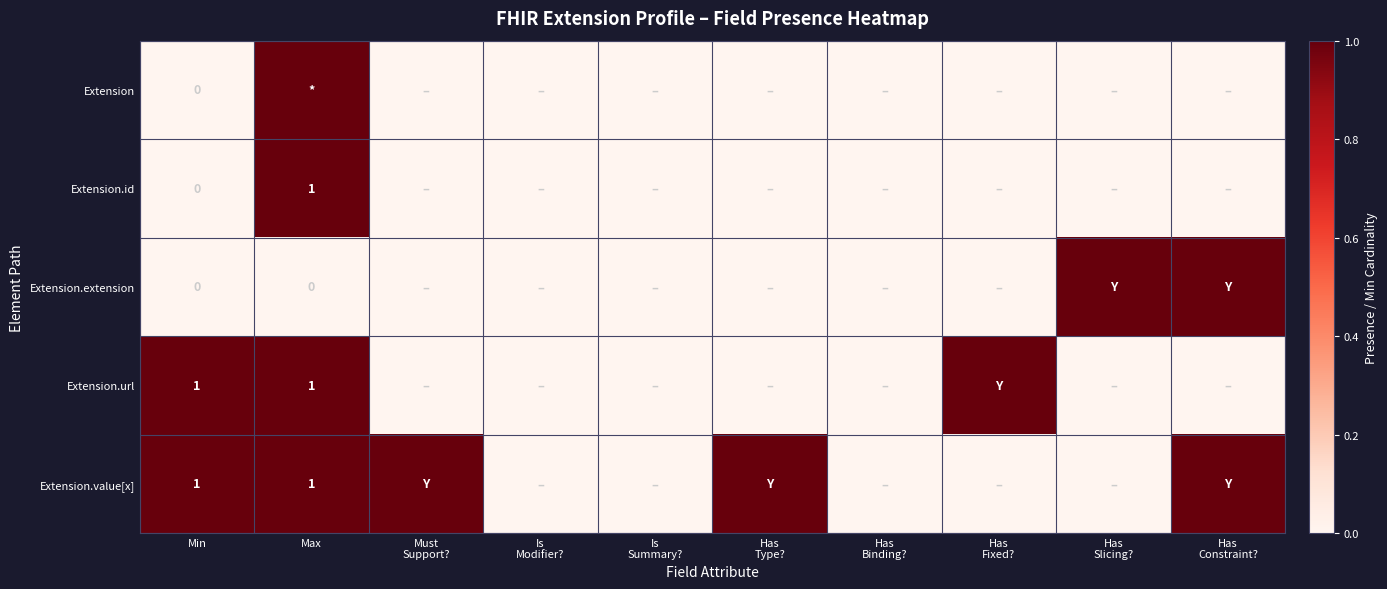

Is it true that Extension.url equals 1 at Max?

True